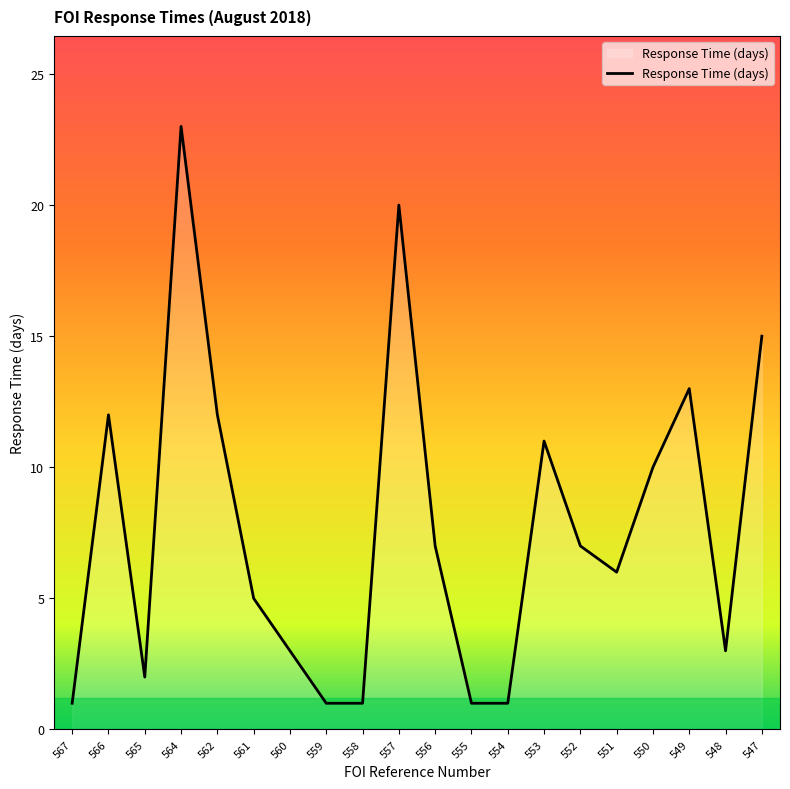

What is the change in value from 562 to 556?

-5